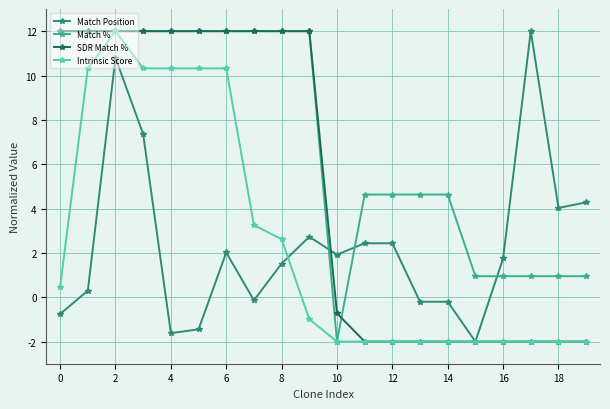

True or false: Intrinsic Score and Match Position intersect in this chart.

True